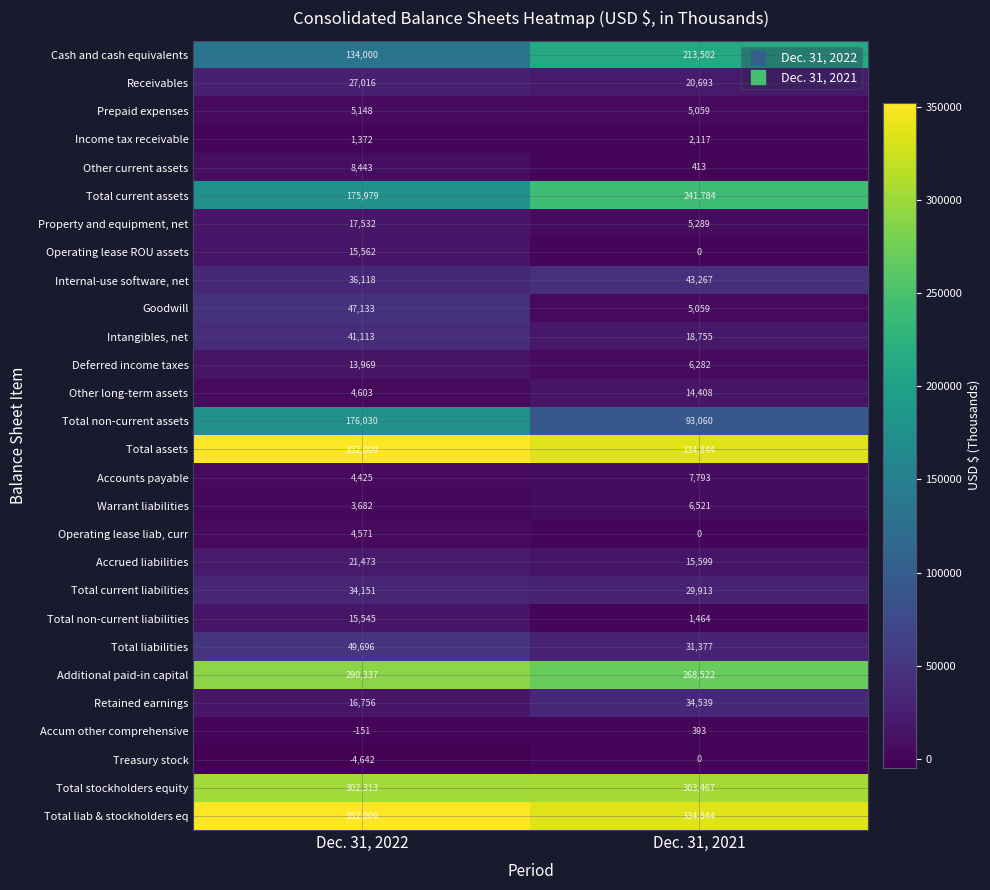

What is the approximate value of Total stockholders equity at Dec. 31, 2021?

303467